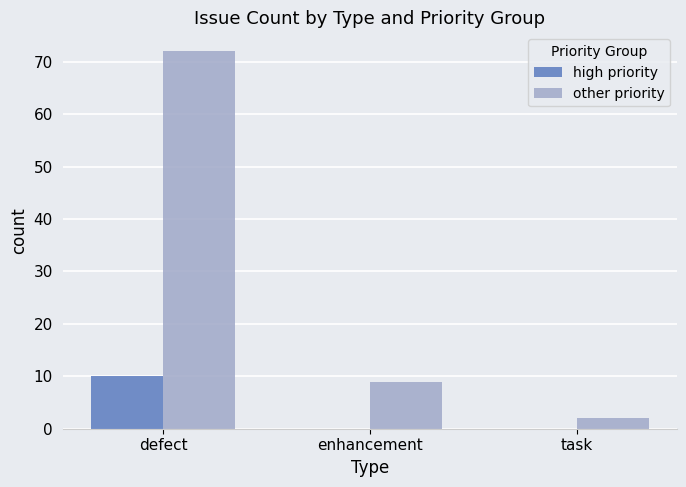

Reading left to right, extract all data points from this chart.

high priority: 10	0	0
other priority: 72	9	2